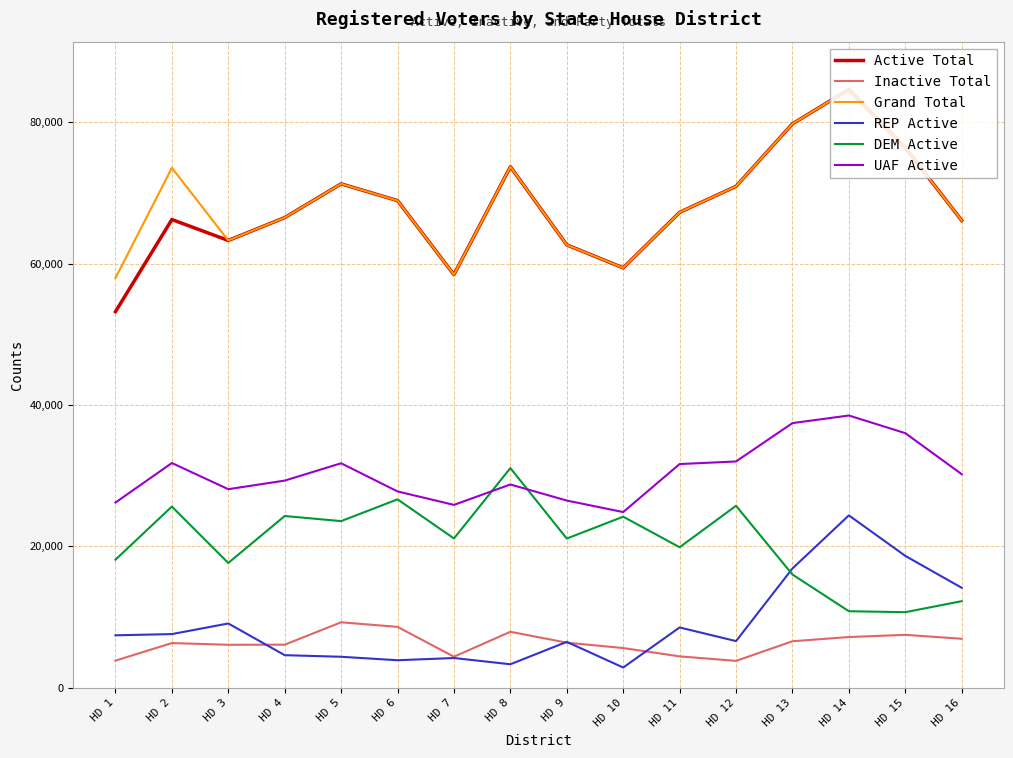

What is the difference between the highest and lowest values at HD 1?

54107